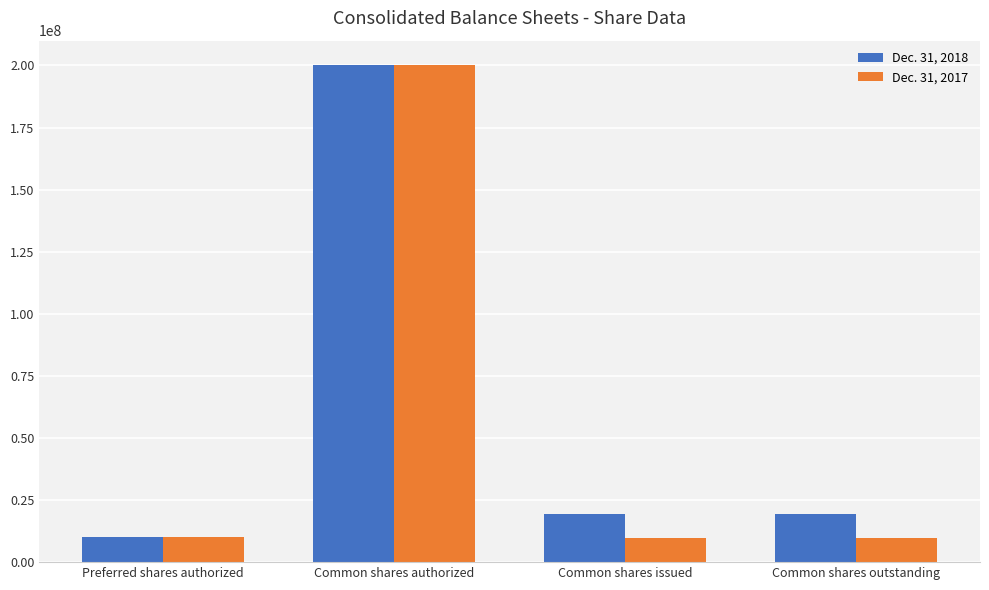

Rank the series by their average value, from highest to lowest.

Dec. 31, 2018, Dec. 31, 2017